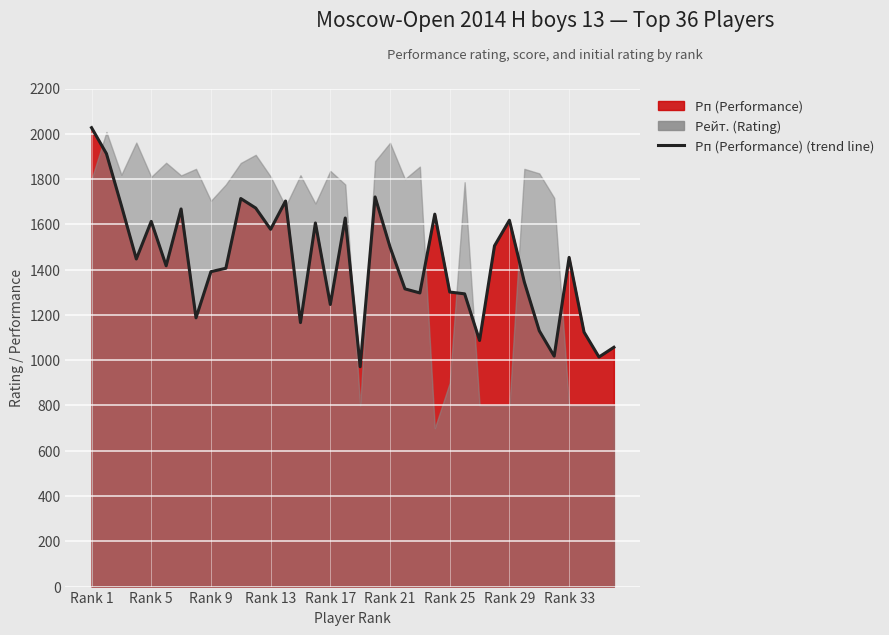

True or false: the data shows 1839 at 21.

False